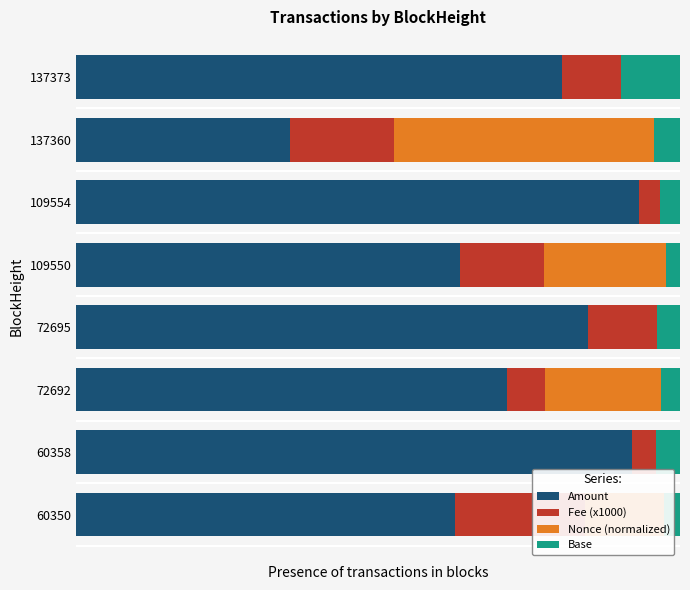

Rank the series at 137373 from highest to lowest value.

Amount, Fee (x1000), Base, Nonce (normalized)